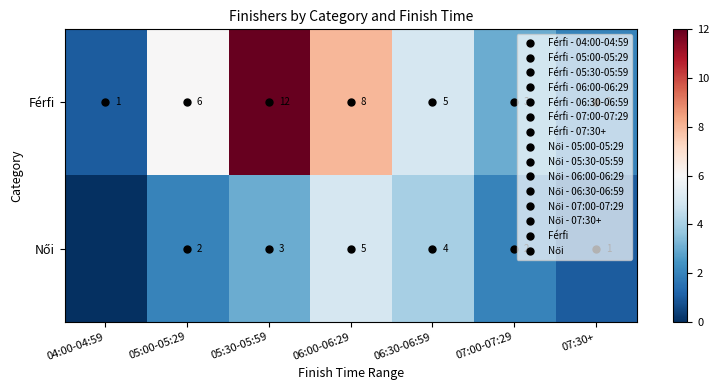

The value of Női at 07:30+ is 0. True or false?

False